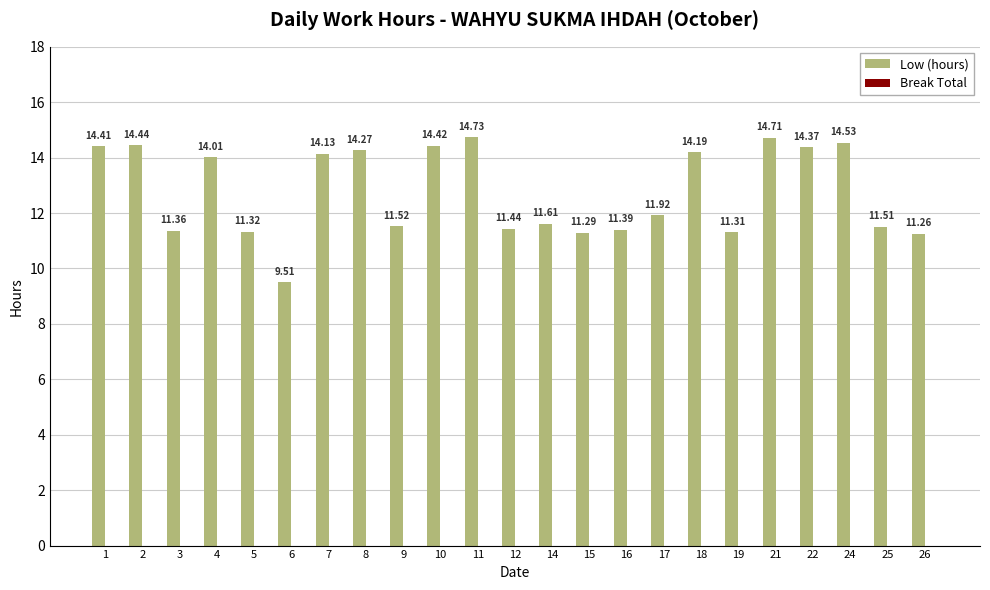

What is the sum of the values at 14 and 16?

23.0